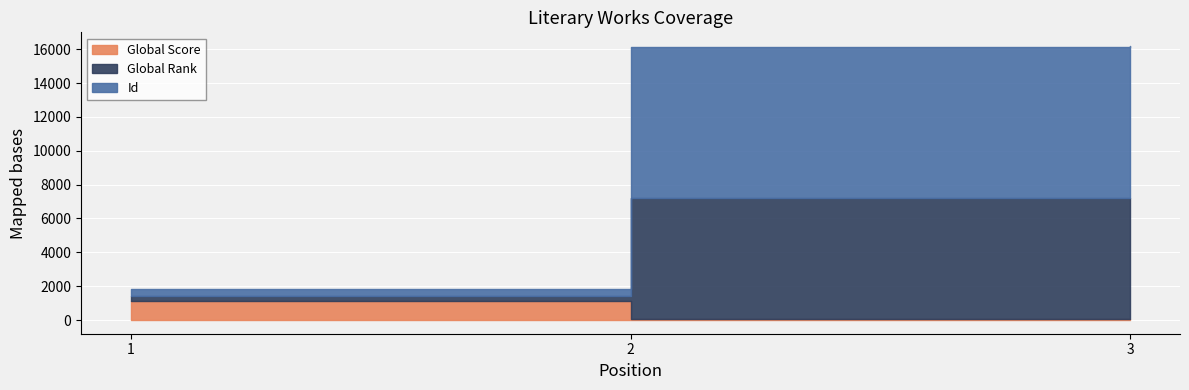

Is it true that Global Score equals 760 at 1?

False